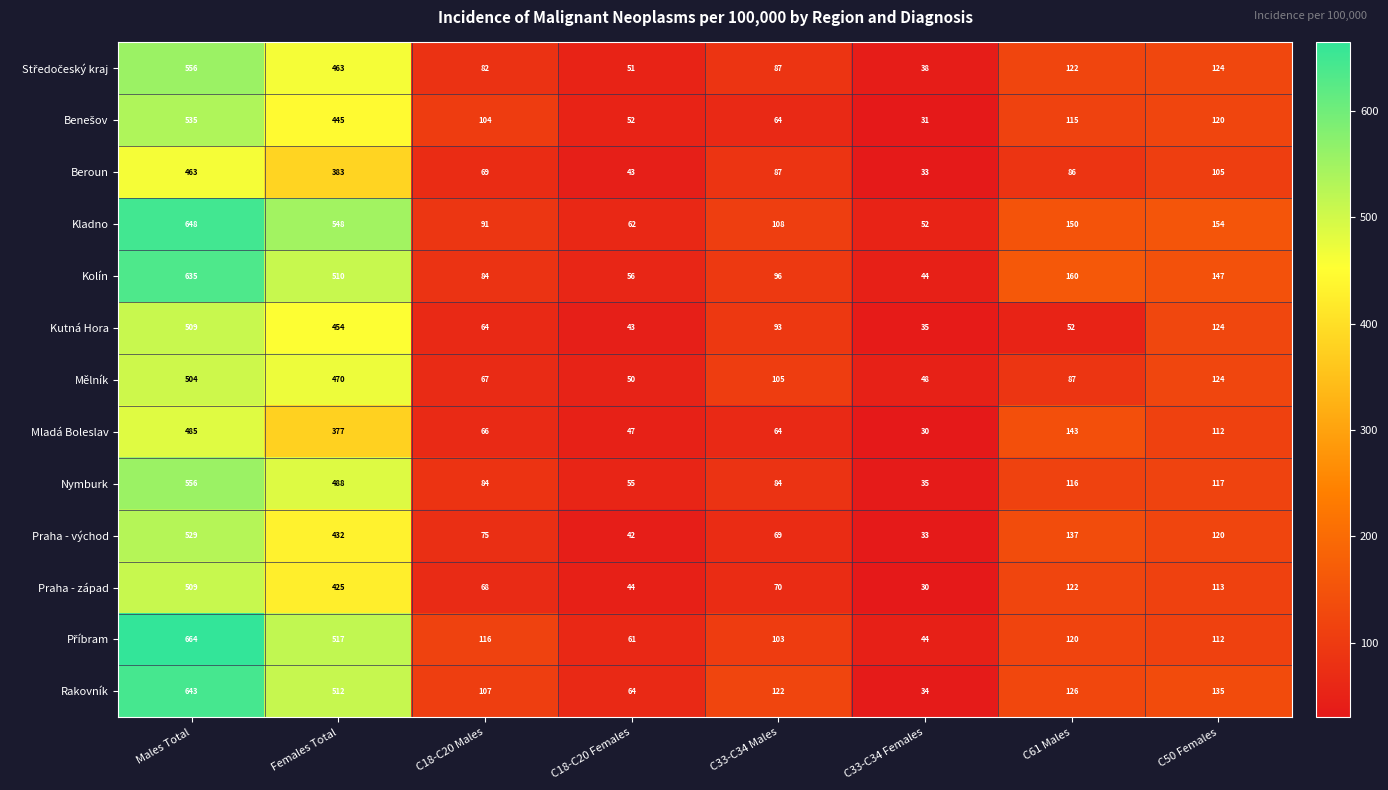

What is the difference between the maximum and minimum values in the Praha - západ series?

479